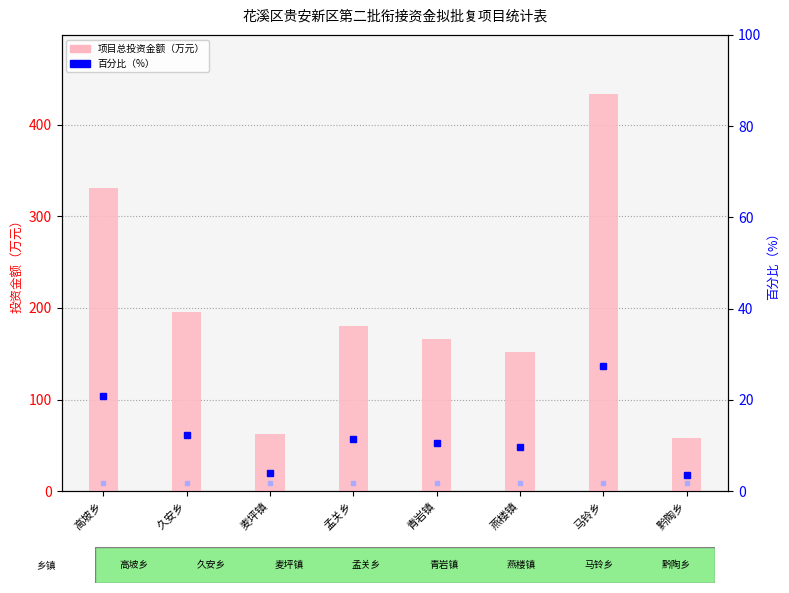

What is the difference between the 百分比 values at 黔陶乡 and 麦坪镇?

0.3